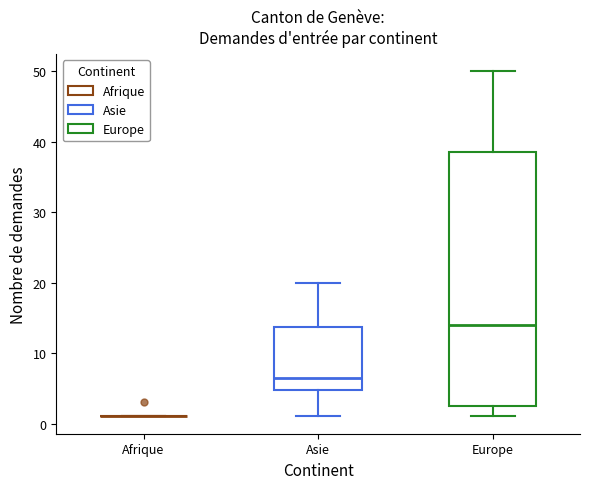

Reading left to right, read every box against the y-axis: the position of its median line, the range the box covers, and the ends of its whiskers. The values are not printed on the chart, so give them approximately, as read against the axis.

Afrique: box collapsed to a line at 1, whiskers 1 to 1
Asie: median 7, box 5 to 14, whiskers 1 to 20
Europe: median 14, box 3 to 39, whiskers 1 to 50